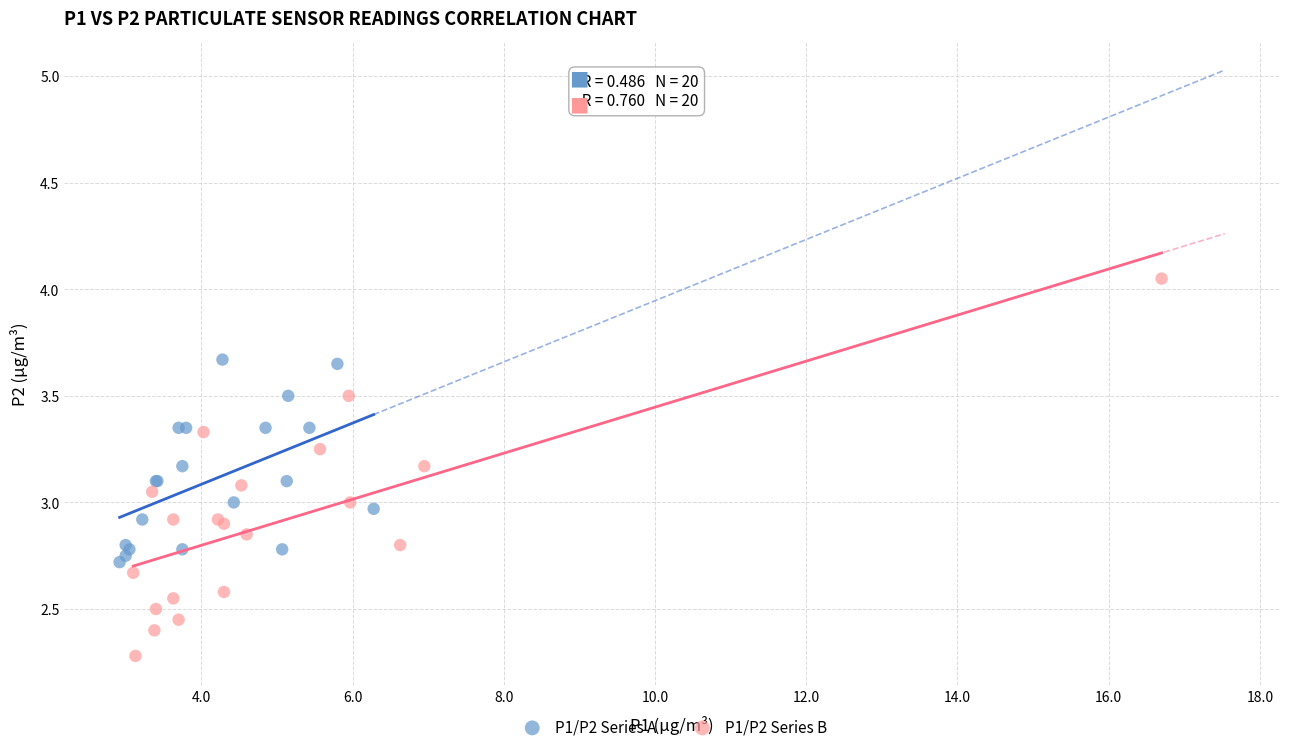

Which series reaches the maximum Y coordinate?

P1/P2 Series B